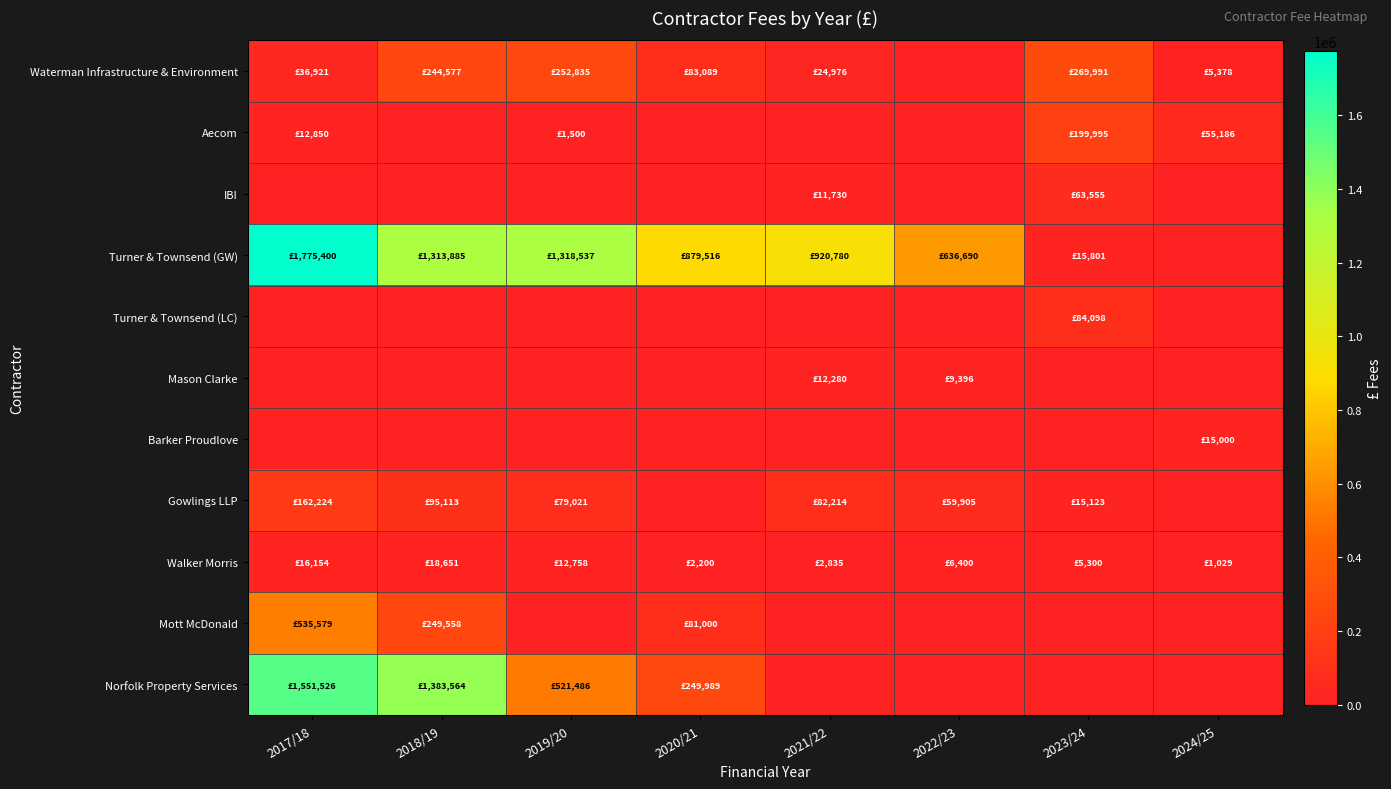

Rank the series at 2023/24 from highest to lowest value.

Waterman Infrastructure & Environment, Aecom, Turner & Townsend (LC), IBI, Turner & Townsend (GW), Gowlings LLP, Walker Morris, Mason Clarke, Barker Proudlove, Mott McDonald, Norfolk Property Services